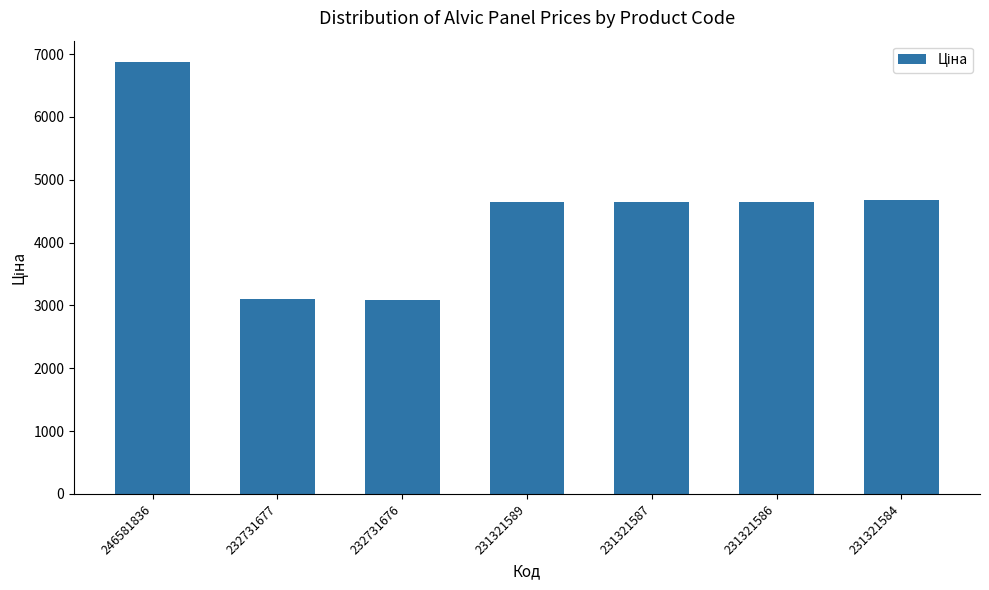

What is the average value?

4522.2